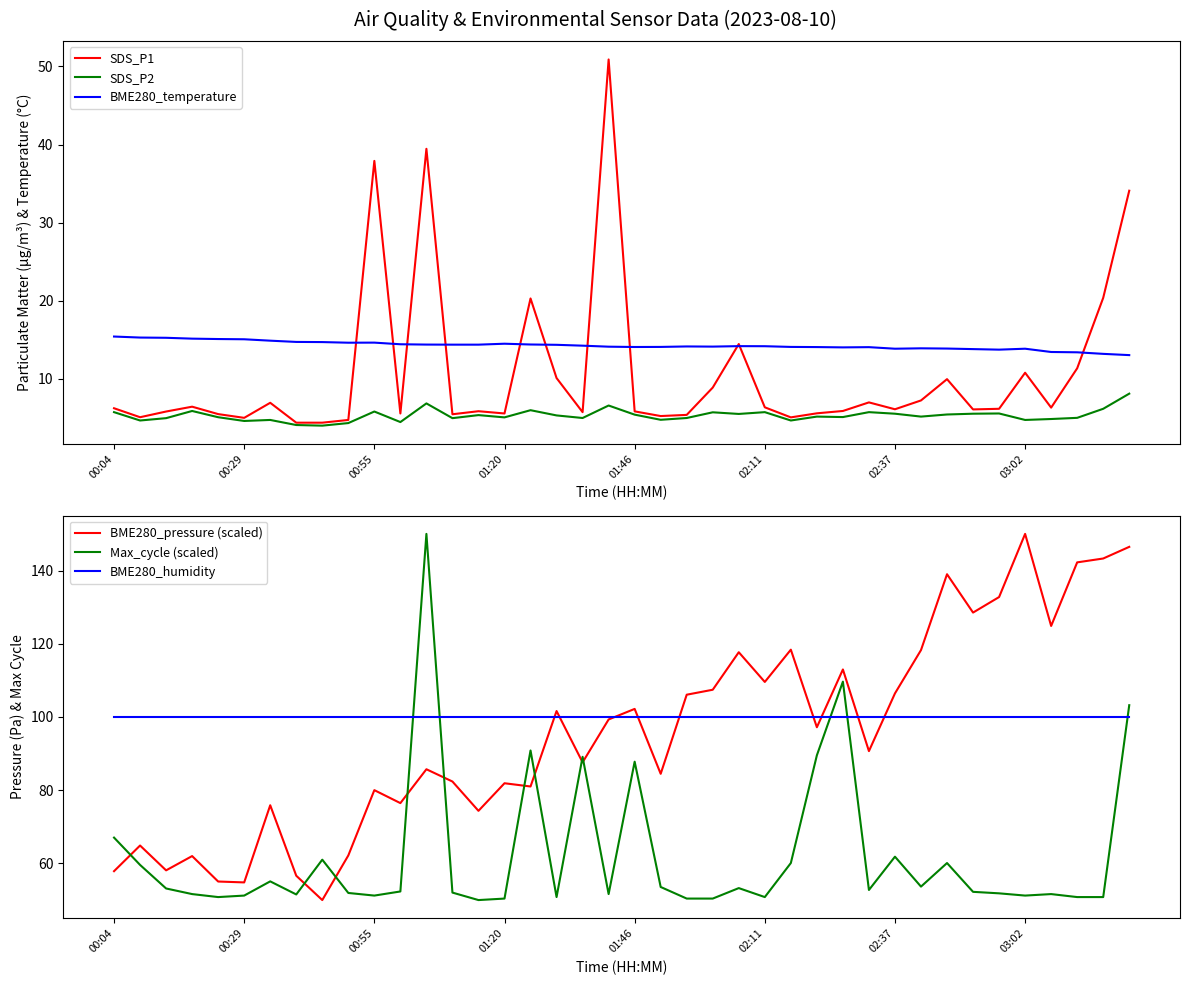

What is the lowest value of the BME280_temperature series?

13.0